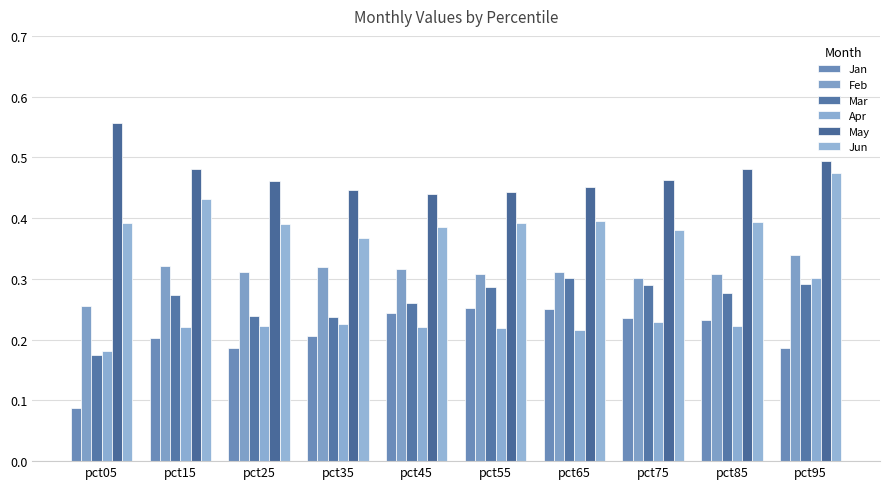

Between pct65 and pct15, which is larger?

pct65